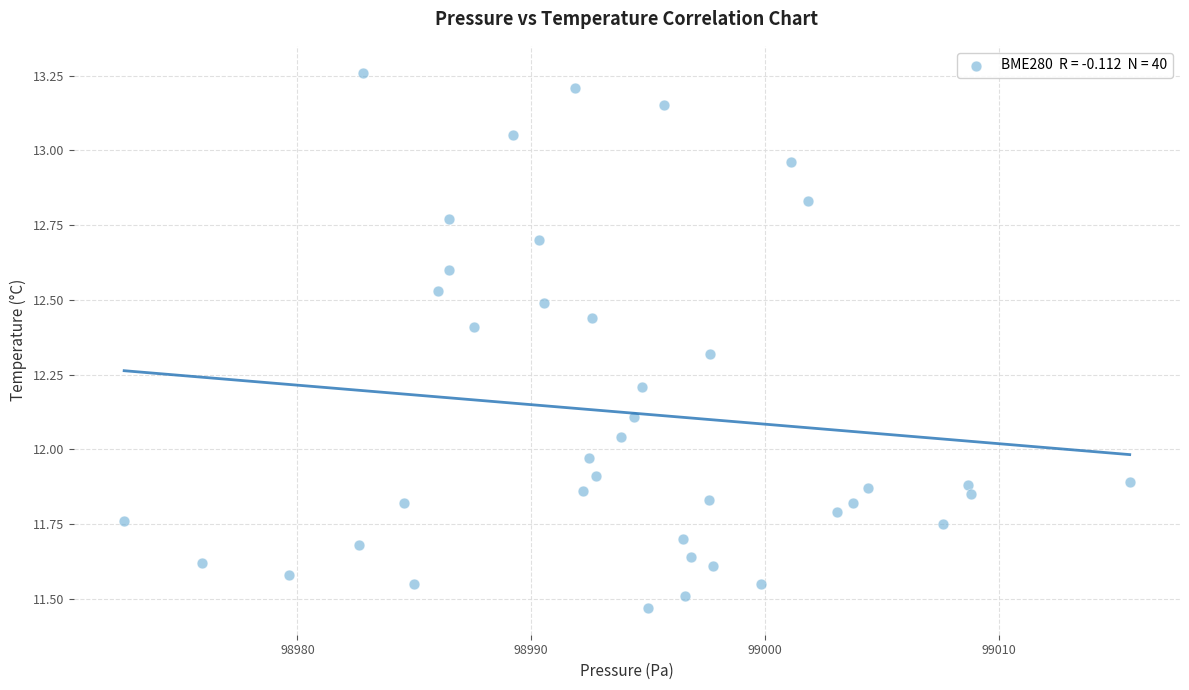

What is the range of X values (max minus min)?

43.0